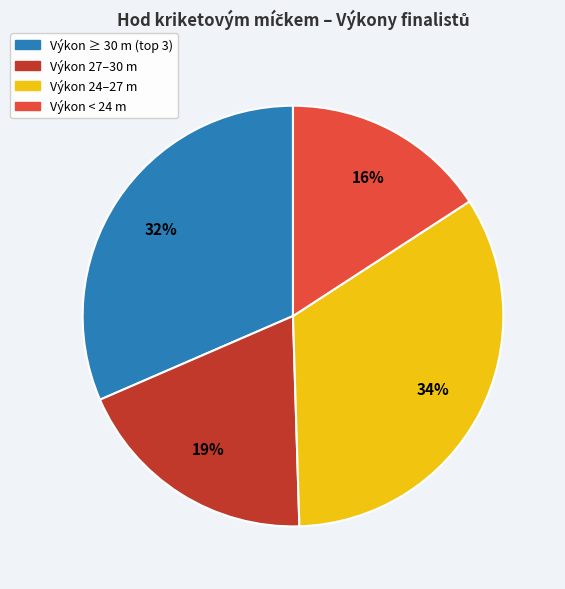

How many slices are in this pie chart?

4